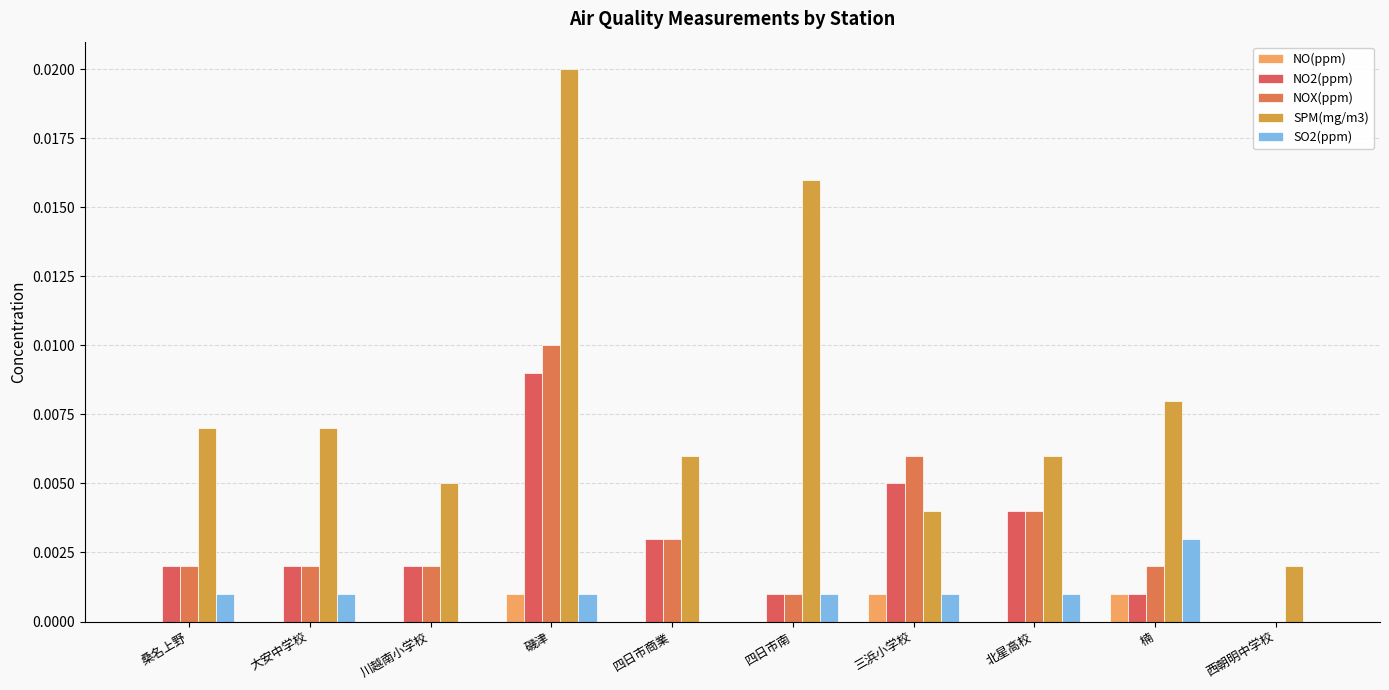

At 大安中学校, list the series in order from smallest to largest.

NO(ppm), SO2(ppm), NO2(ppm), NOX(ppm), SPM(mg/m3)